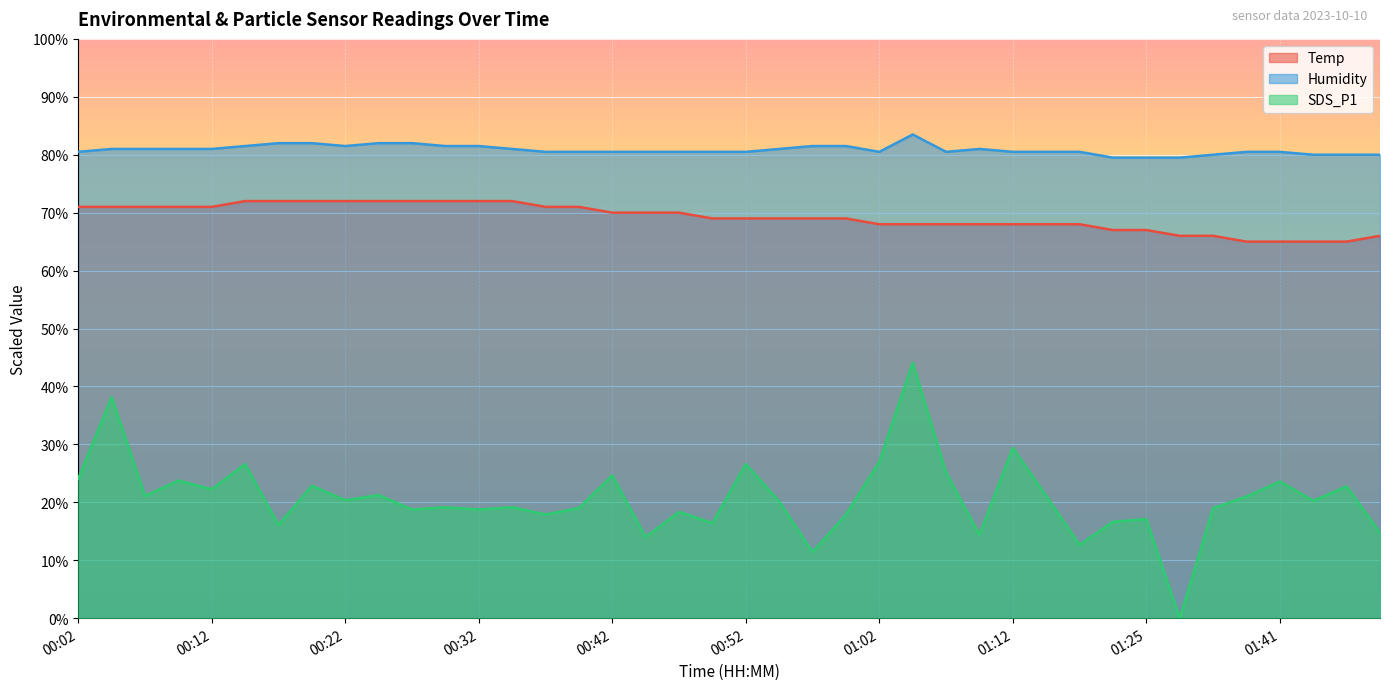

True or false: Humidity and Temp cross at least once.

False